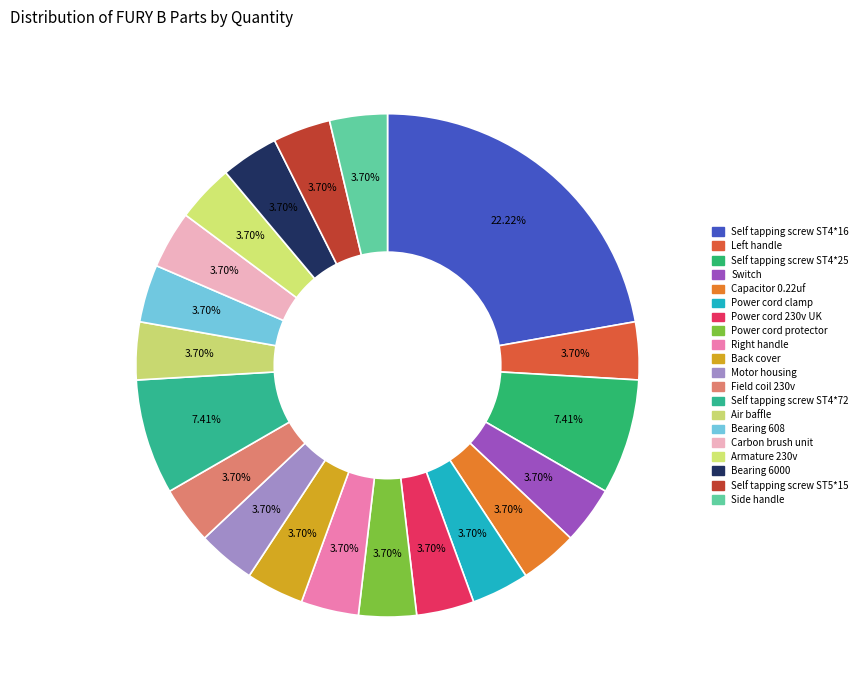

Is the sum of Power cord protector and Armature 230v greater than half?

No